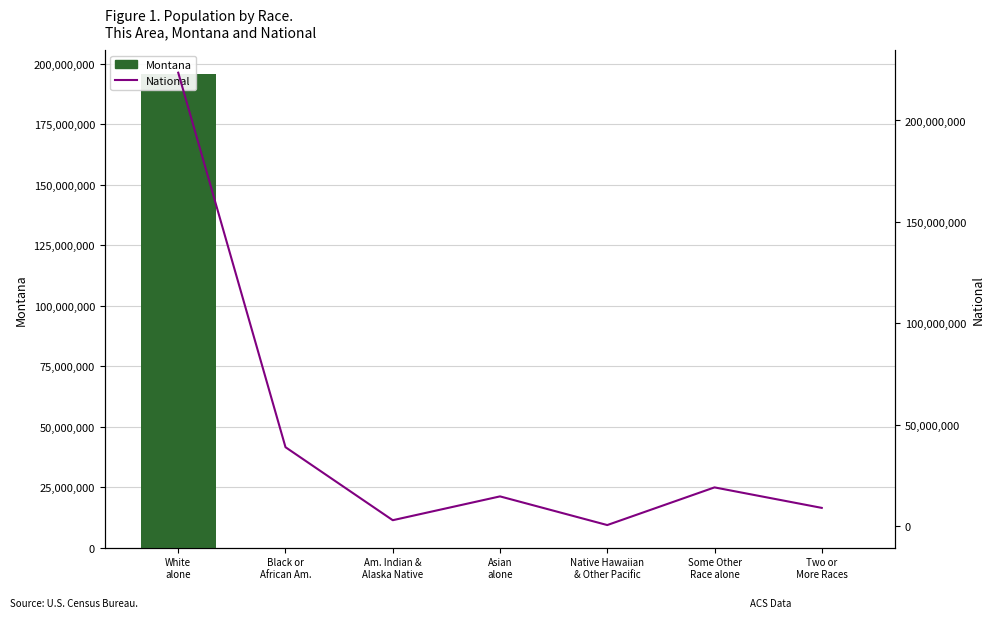

At which label is National closest to 112046639?

Black or
African Am.